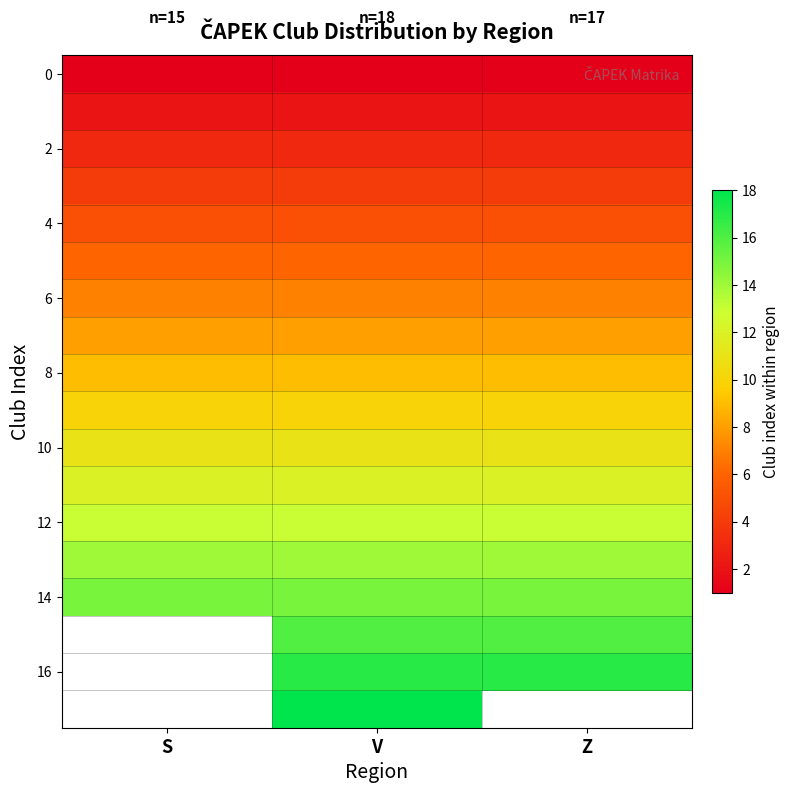

Read the 2 value at Z.

3.0